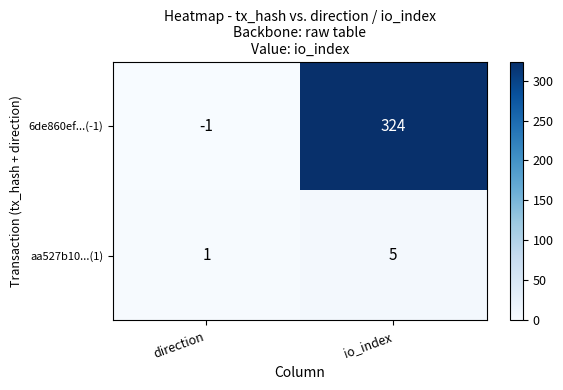

The value of 6de860ef...(-1) at io_index is 324. True or false?

True